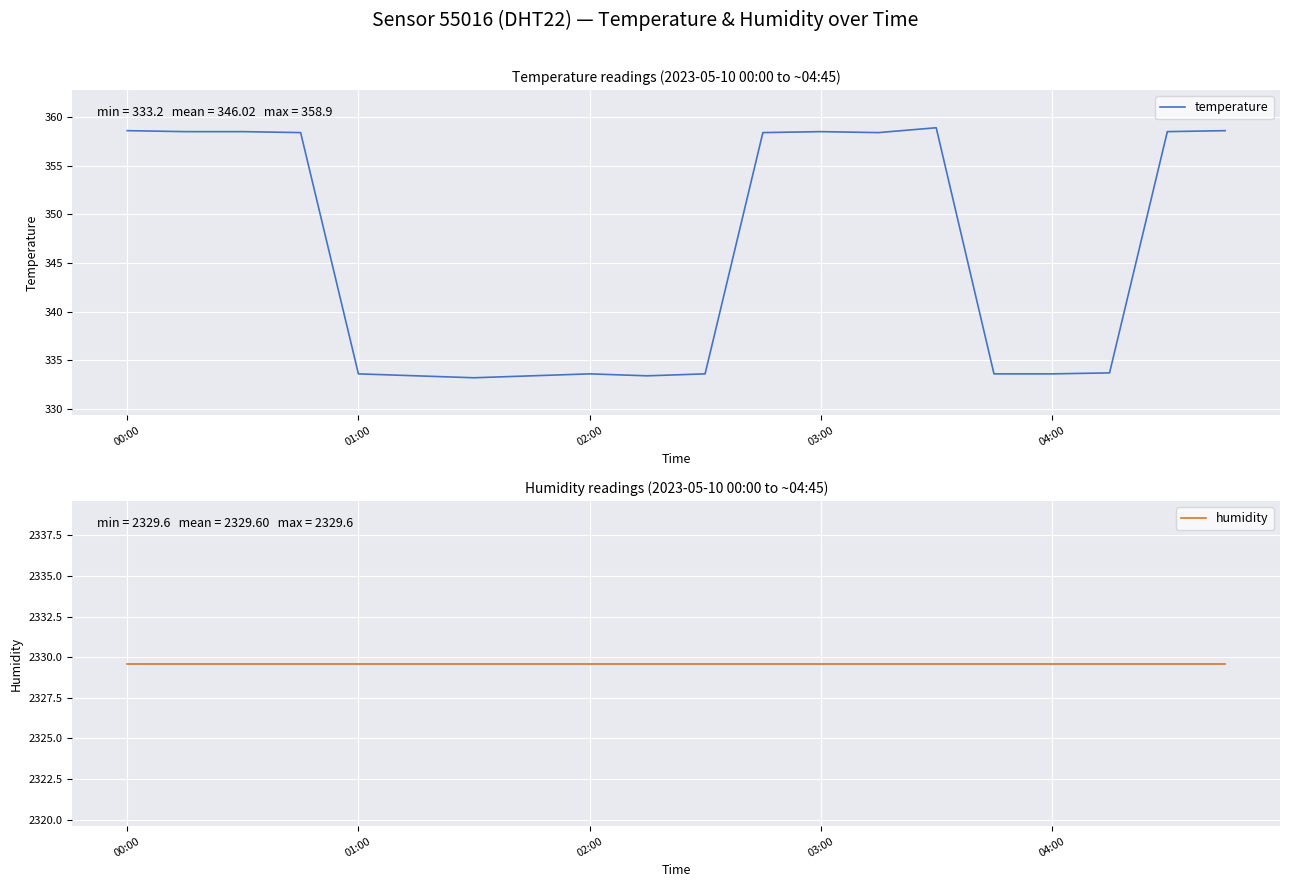

Reading right to left, transcribe all the data shown in this chart.

temperature: 358.6	358.5	333.7	333.6	333.6	358.9	358.4	358.5	358.4	333.6	333.4	333.6	333.4	333.2	333.4	333.6	358.4	358.5	358.5	358.6
humidity: 2329.6	2329.6	2329.6	2329.6	2329.6	2329.6	2329.6	2329.6	2329.6	2329.6	2329.6	2329.6	2329.6	2329.6	2329.6	2329.6	2329.6	2329.6	2329.6	2329.6